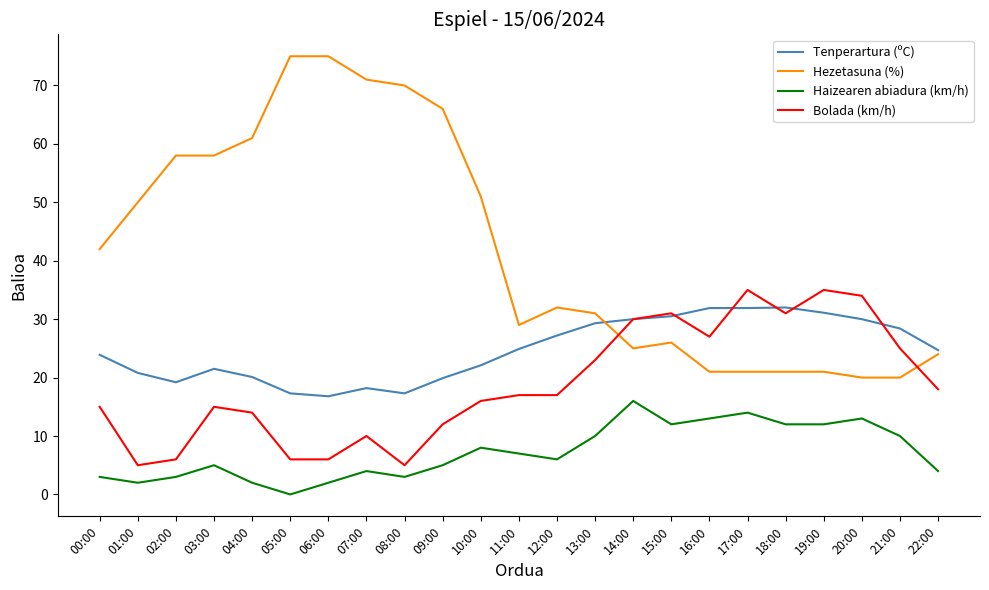

What is the highest value of the Tenperartura (ºC) series?

32.0